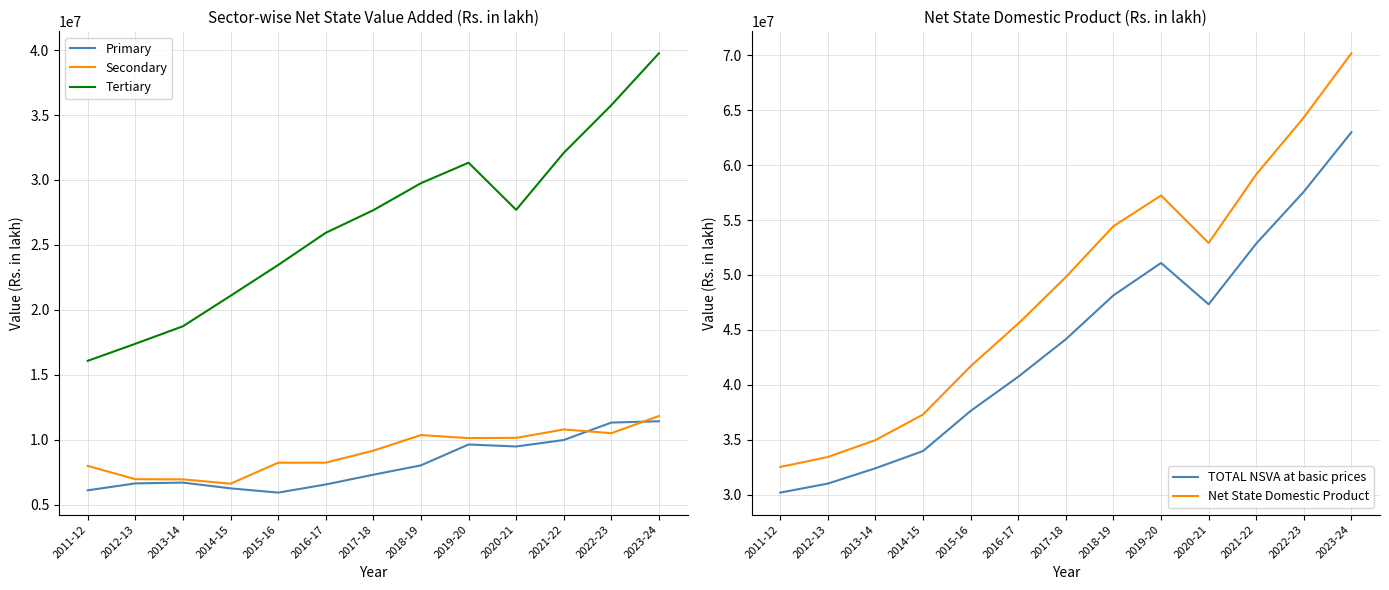

At which label does Secondary reach its minimum?

2014-15